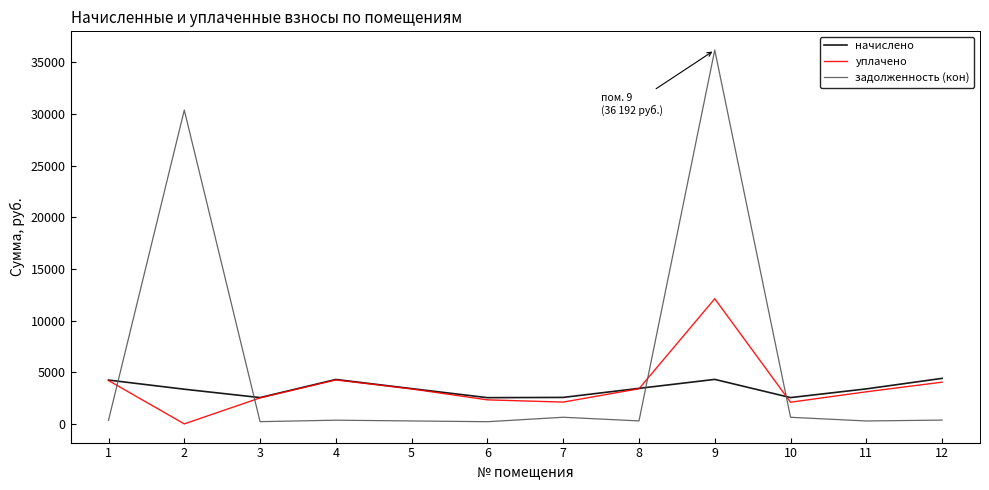

The value of задолженность (кон) at 9 is 36192.7. True or false?

True